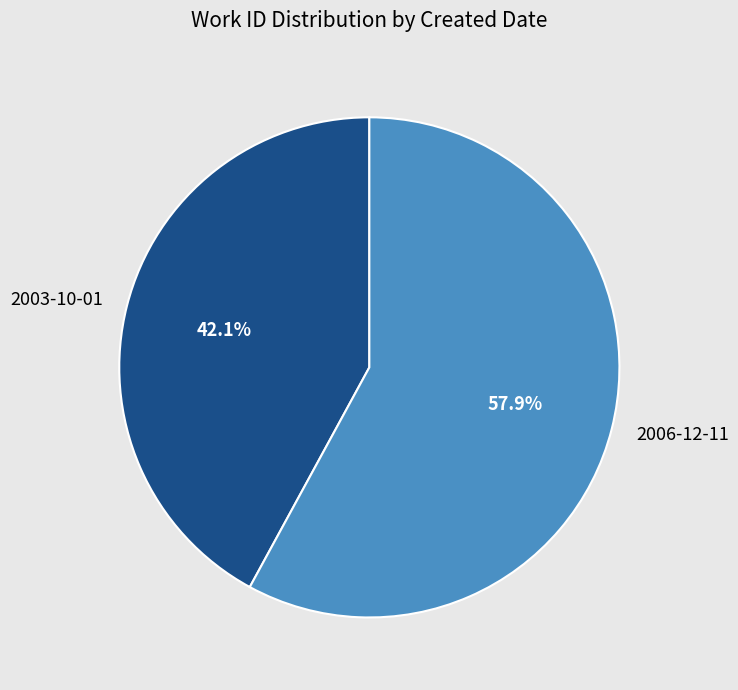

To the nearest percent, what is the difference between the largest and smallest slice percentages?

16%